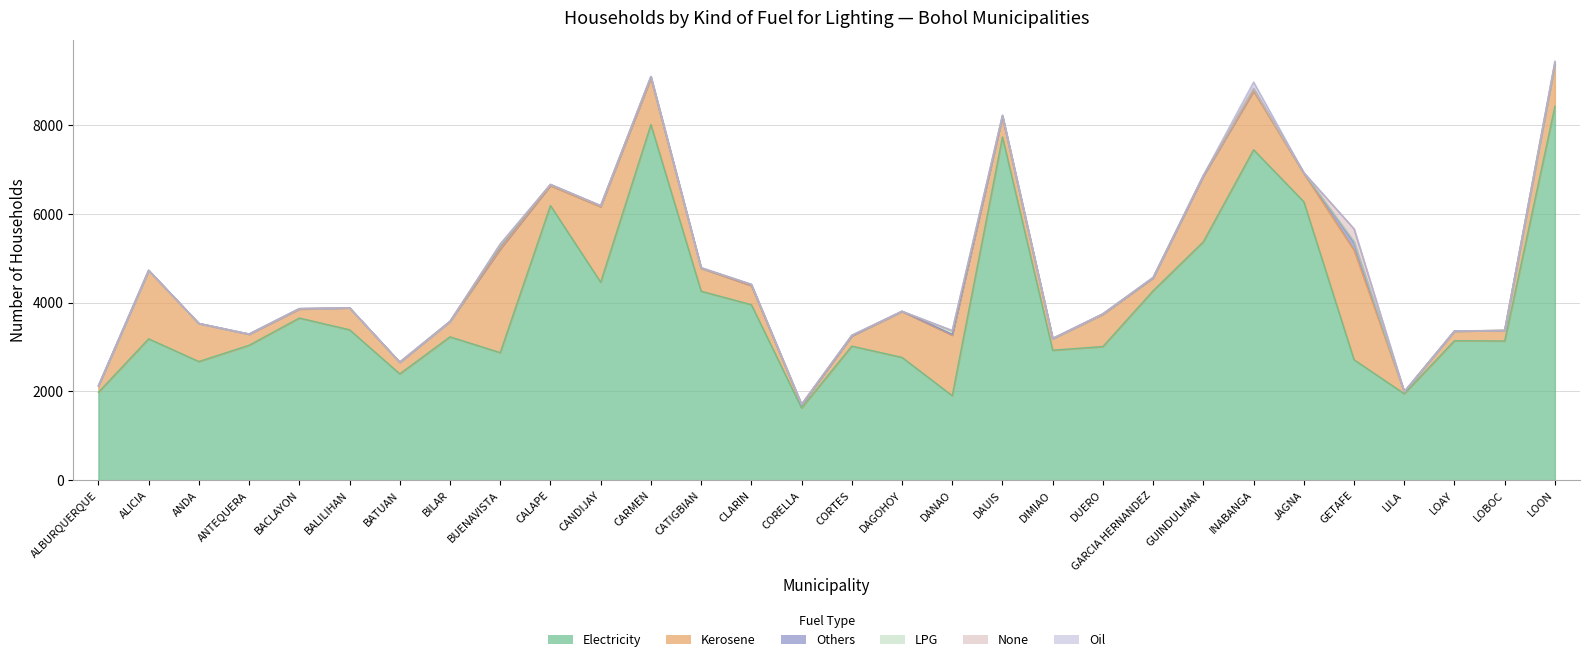

Between which two adjacent categories do Others and None first intersect?

CARMEN and CATIGBIAN